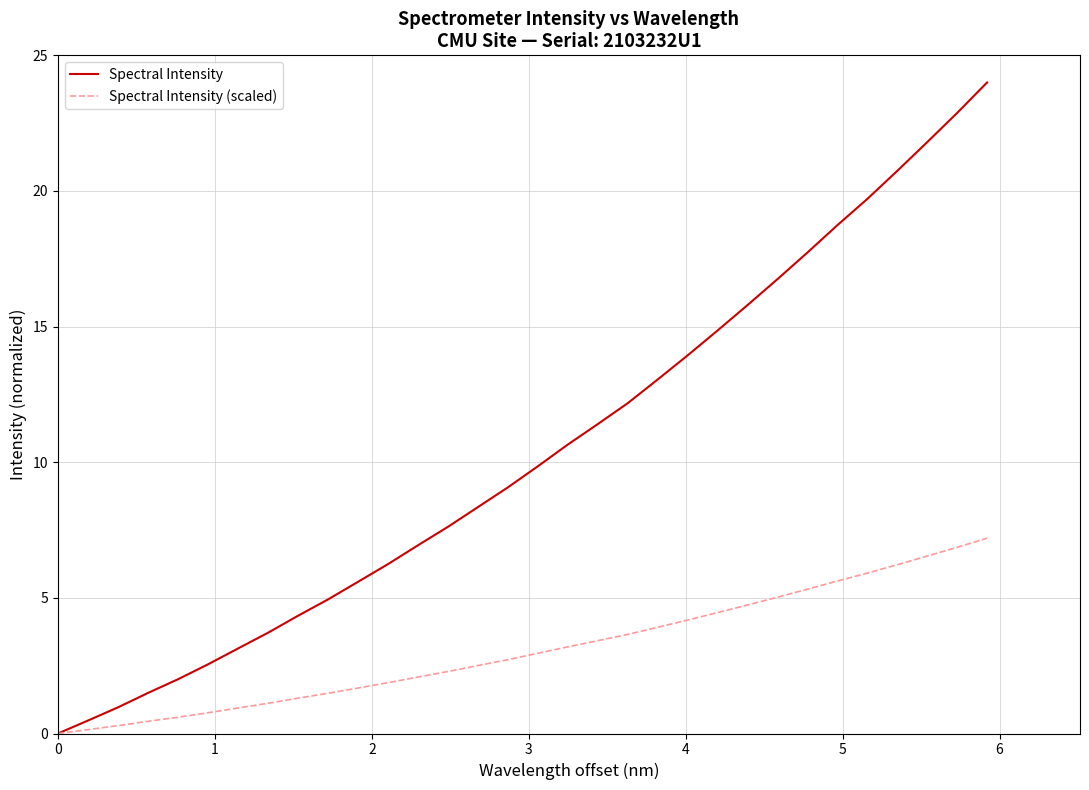

Which series has the widest spread of values?

Spectral Intensity